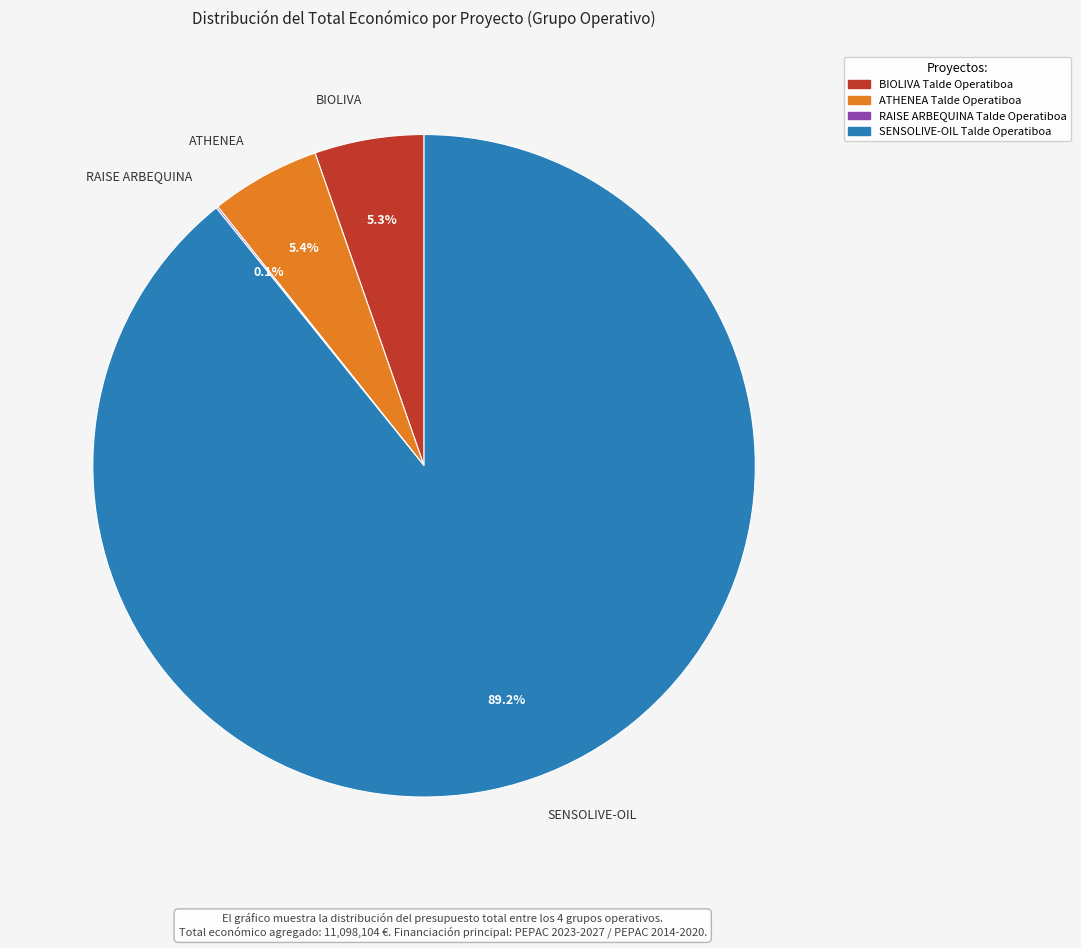

What is the majority slice?

SENSOLIVE-OIL